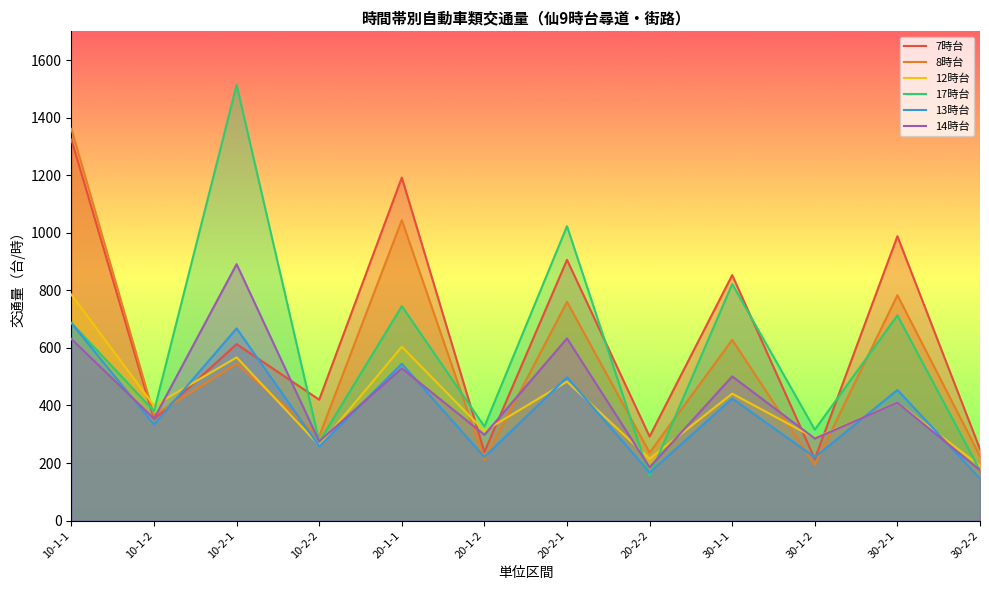

At which category is the sum across all series the highest?

10-1-1